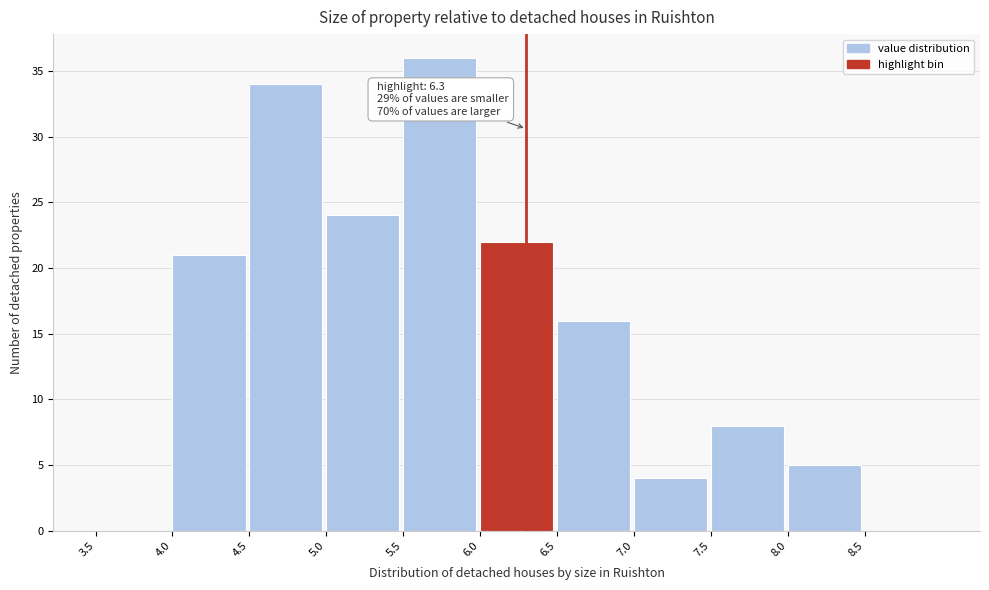

Over which range of the x-axis is the bar tallest?

5.5 to 6.0